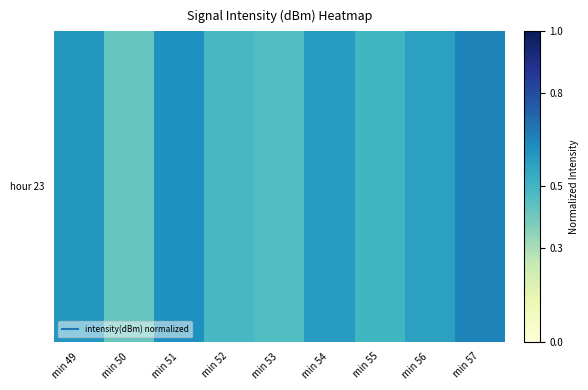

At which category does the chart reach its peak across all series?

min 57